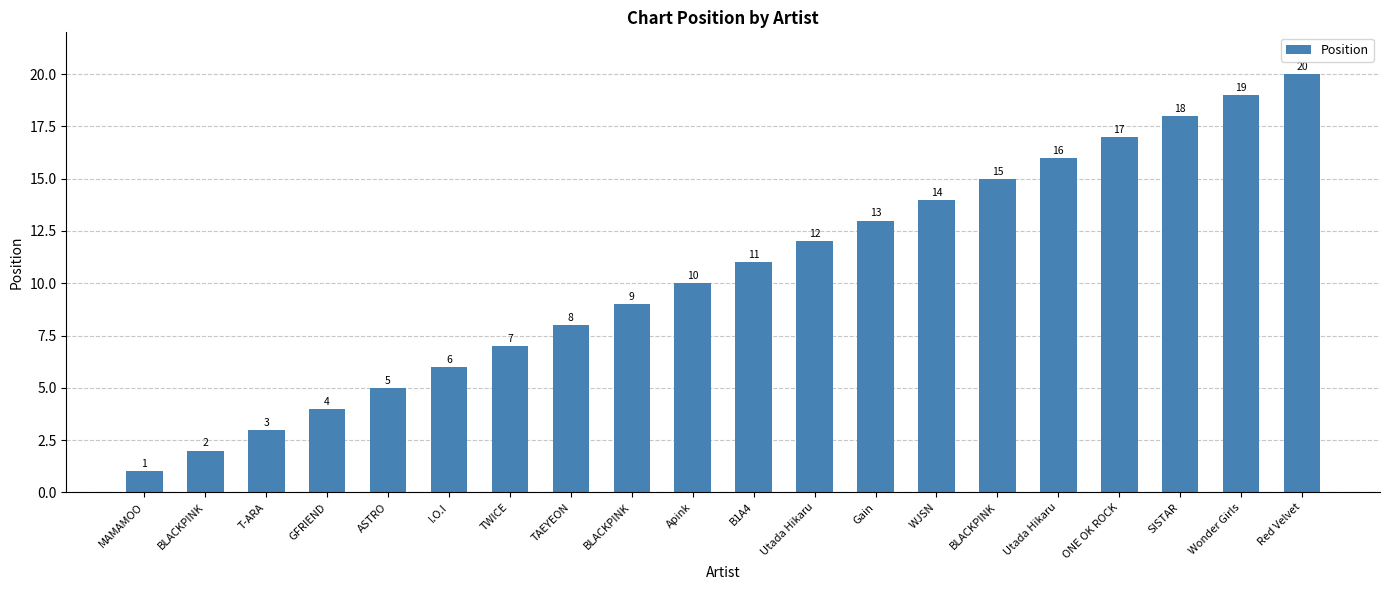

What is the change in value from TAEYEON to SISTAR?

+10